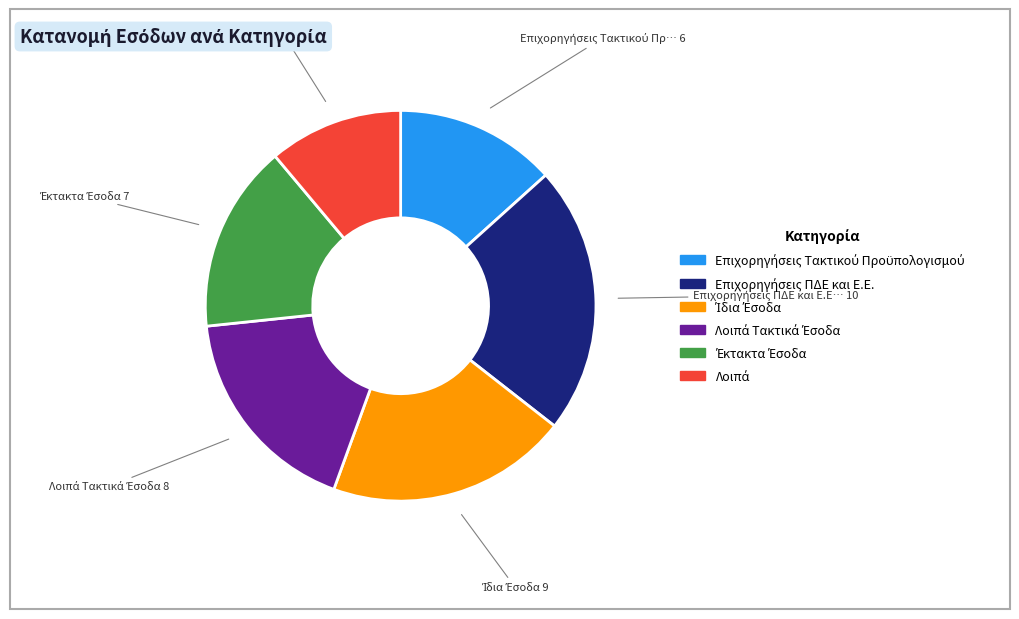

Is there any slice that represents more than half of the pie?

No